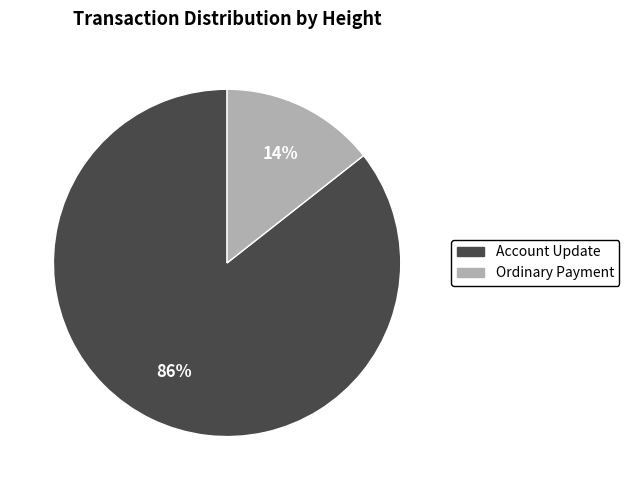

To the nearest percent, what is the combined percentage of Account Update and Ordinary Payment?

100%